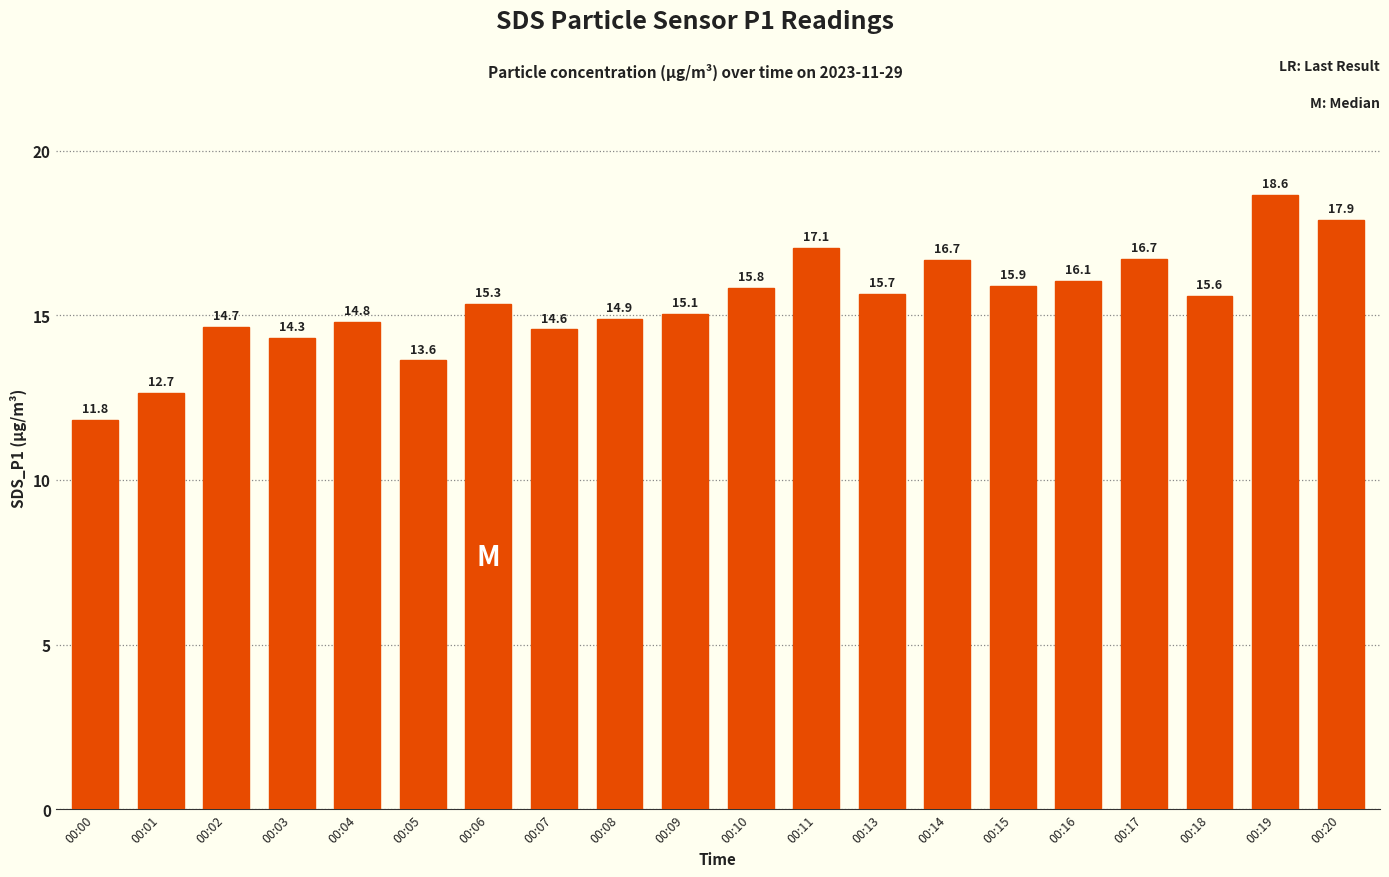

How many series are shown in this chart?

1